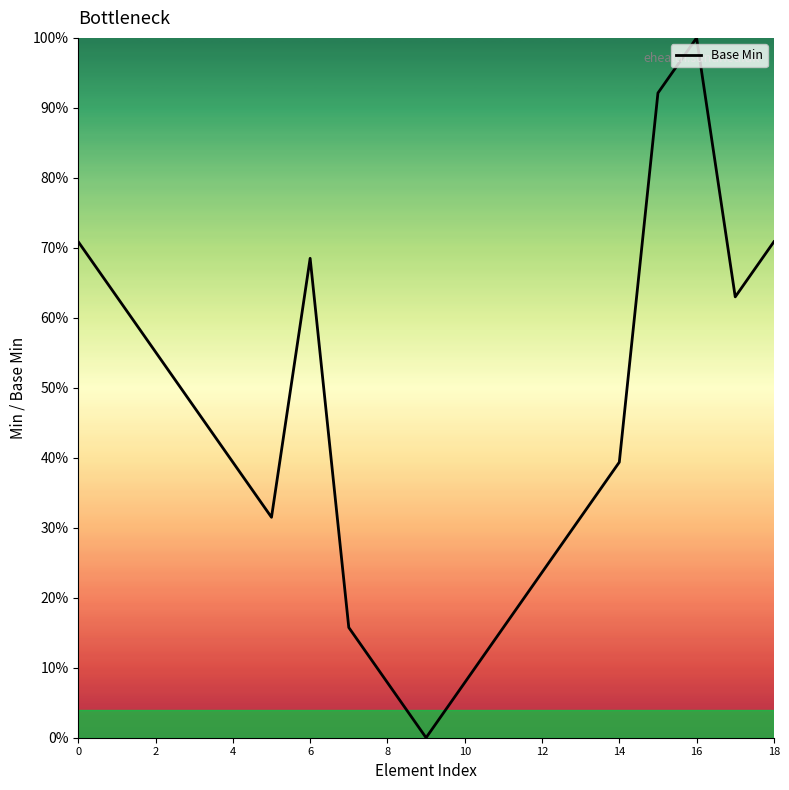

True or false: there are more than 0 points higher than both neighbors.

True